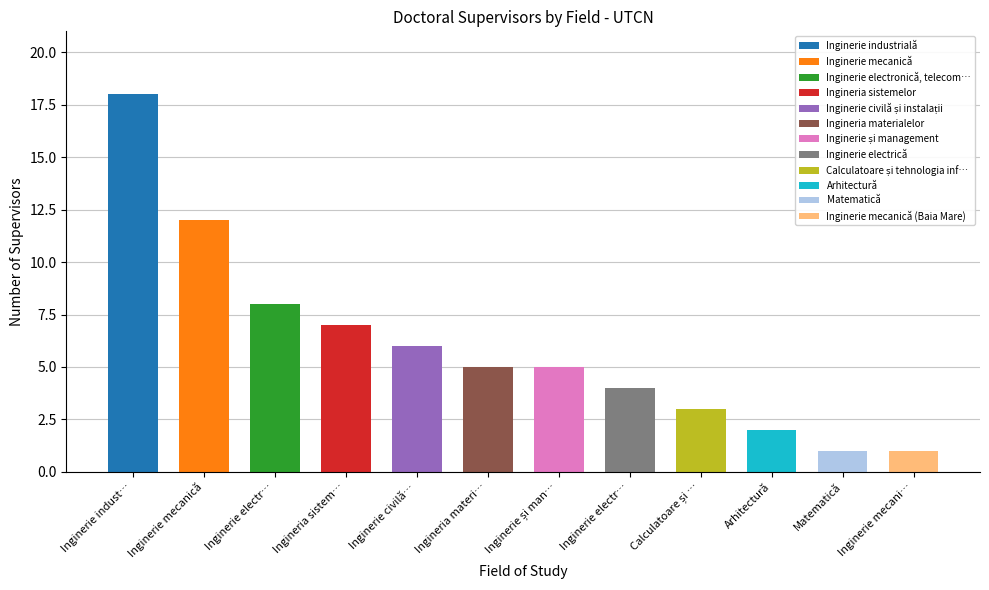

What is the sum of all values?

72